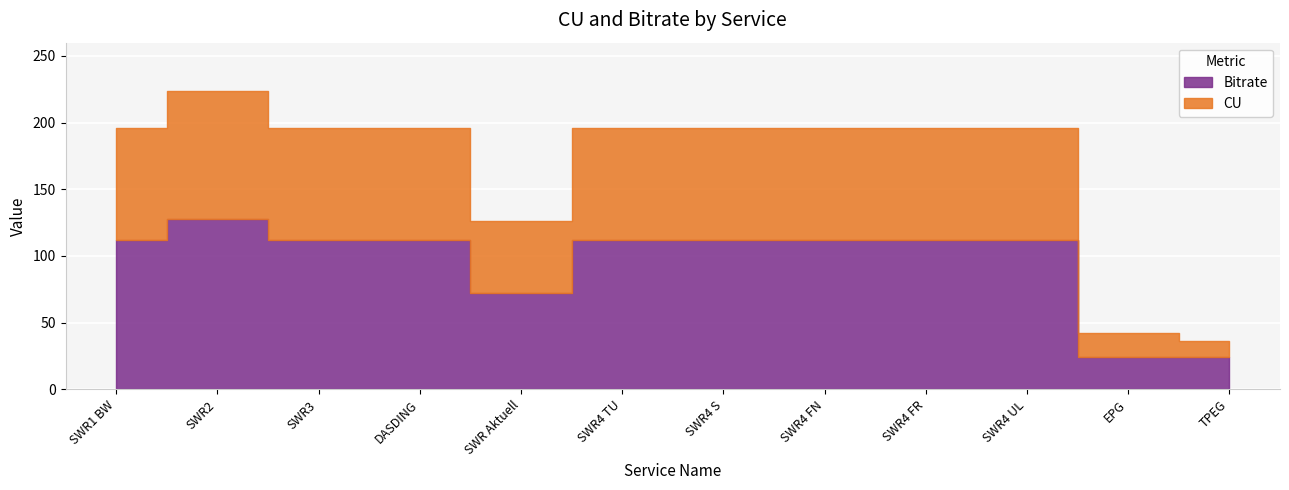

True or false: CU has more than 0 points higher than both neighbors.

True